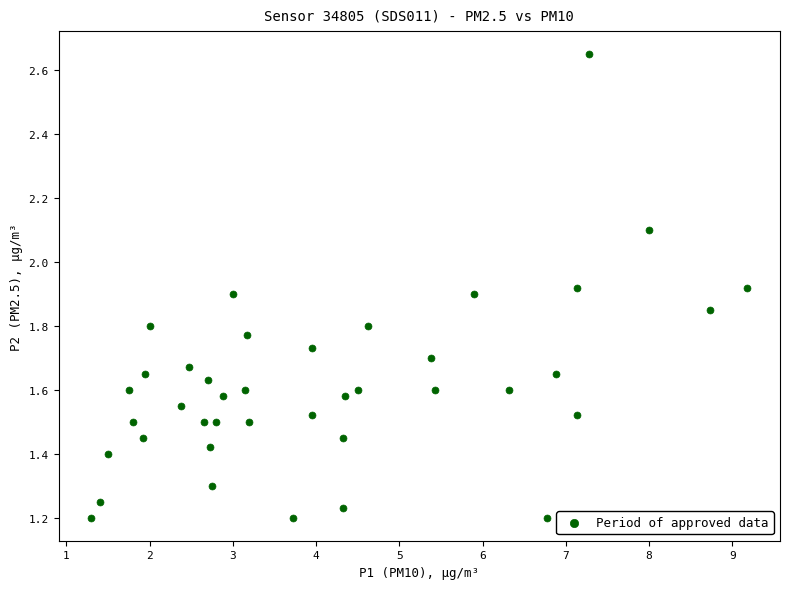

What is the range of X values (max minus min)?

7.9